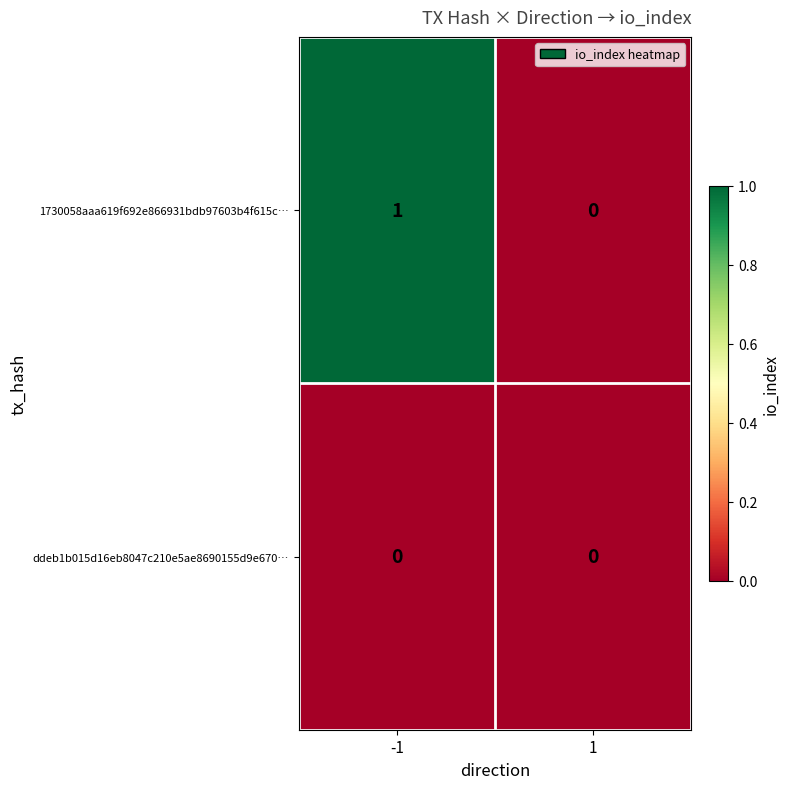

List the series in order of their overall mean, highest first.

1730058aaa619f692e866931bdb97603b4f615c…, ddeb1b015d16eb8047c210e5ae8690155d9e670…